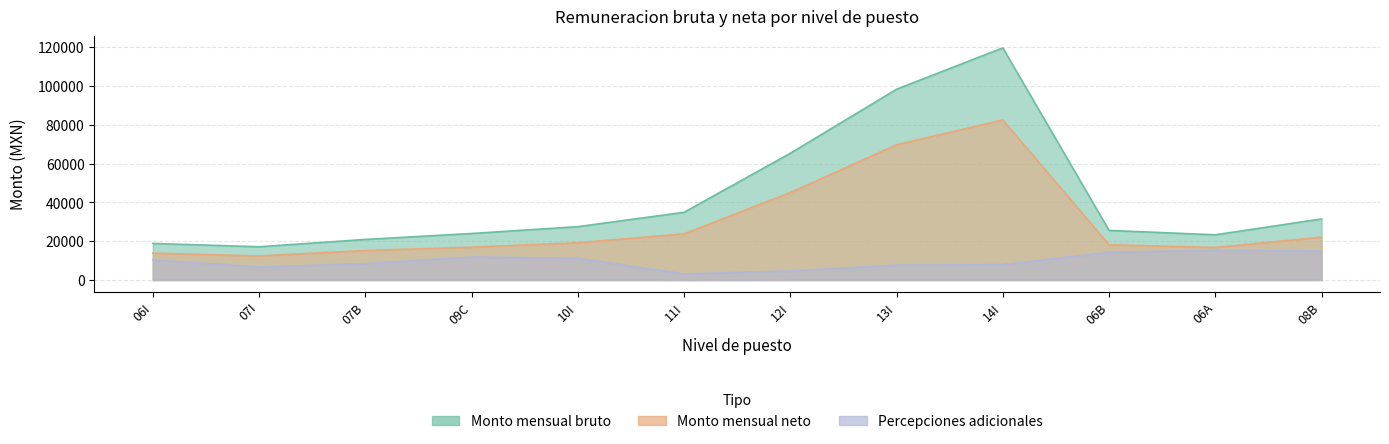

What is the average value of the Percepciones adicionales series?

9720.6